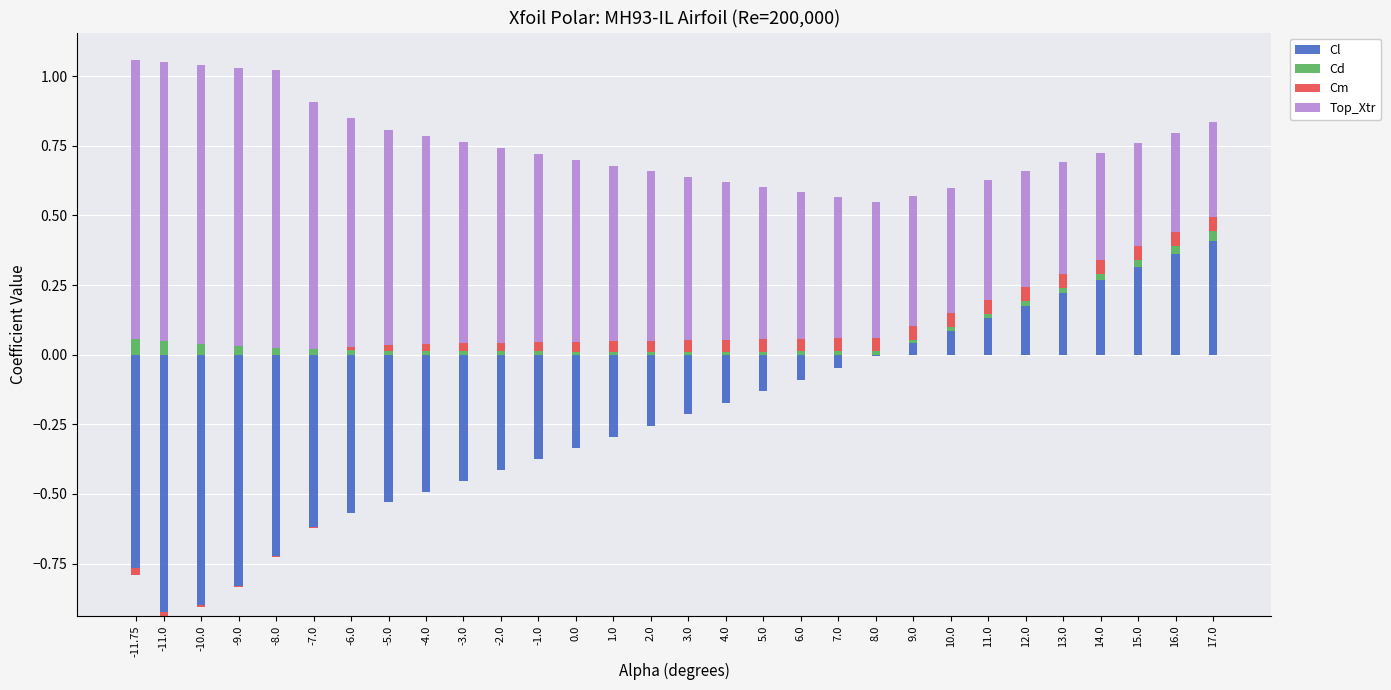

At how many categories does at least one series exceed 0?

30